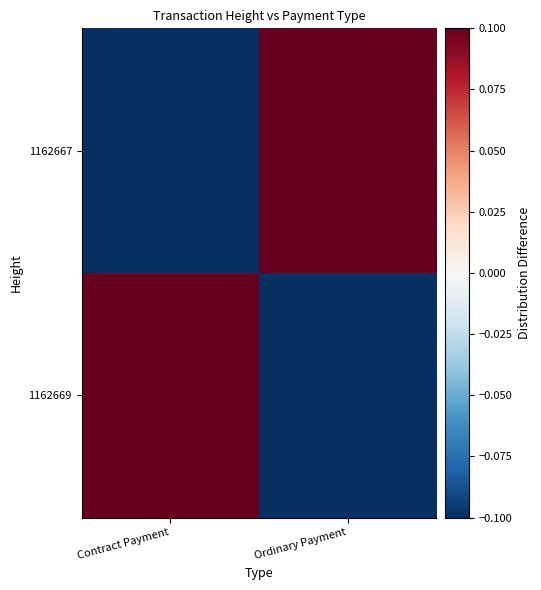

At Contract Payment, list the series in order from smallest to largest.

1162667, 1162669